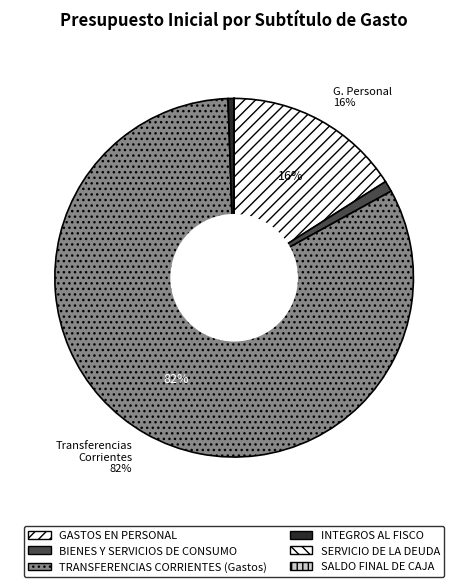

What percentage is NOT represented by TRANSFERENCIAS CORRIENTES (Gastos)?

17.5%